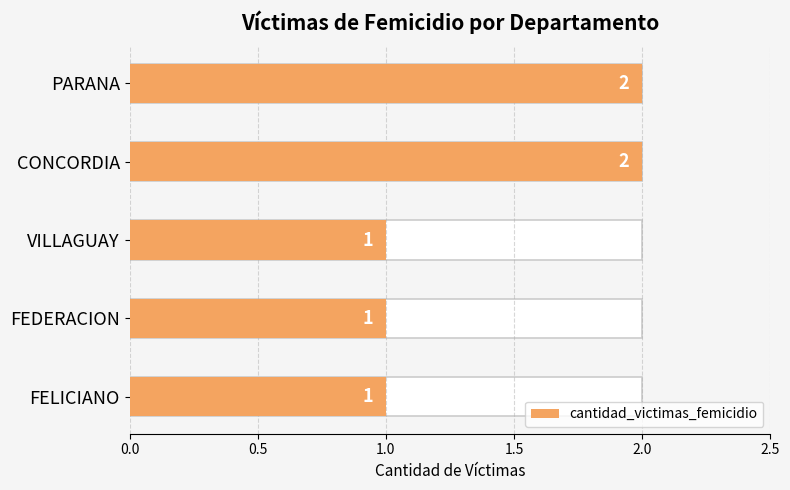

What is the minimum value shown in the chart?

1